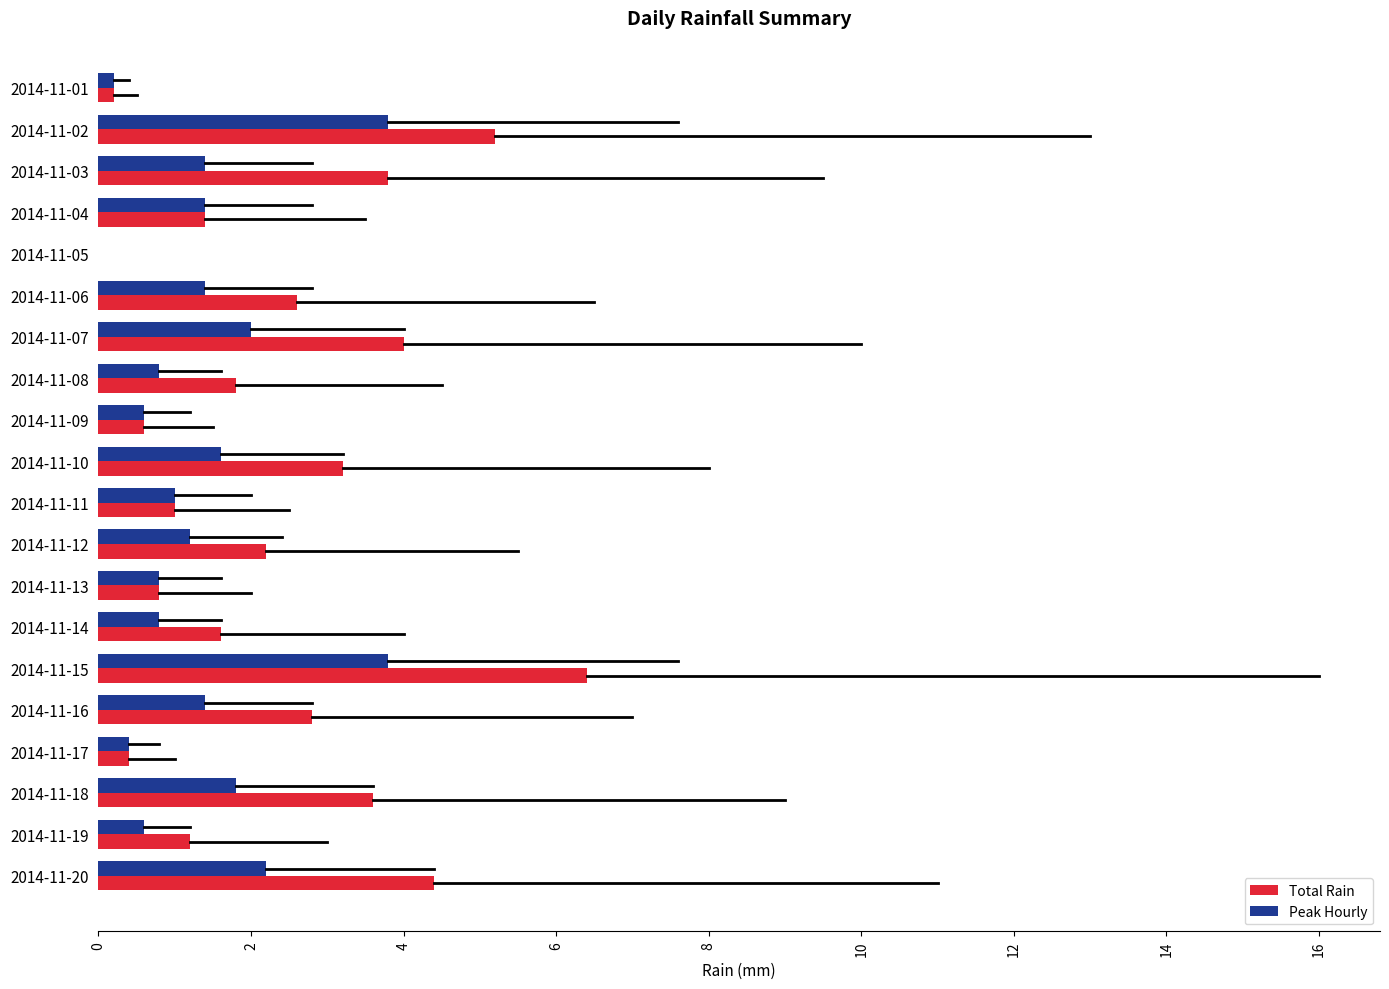

What is the sum of the Peak Hourly values at 2014-11-10 and 2014-11-20?

3.8